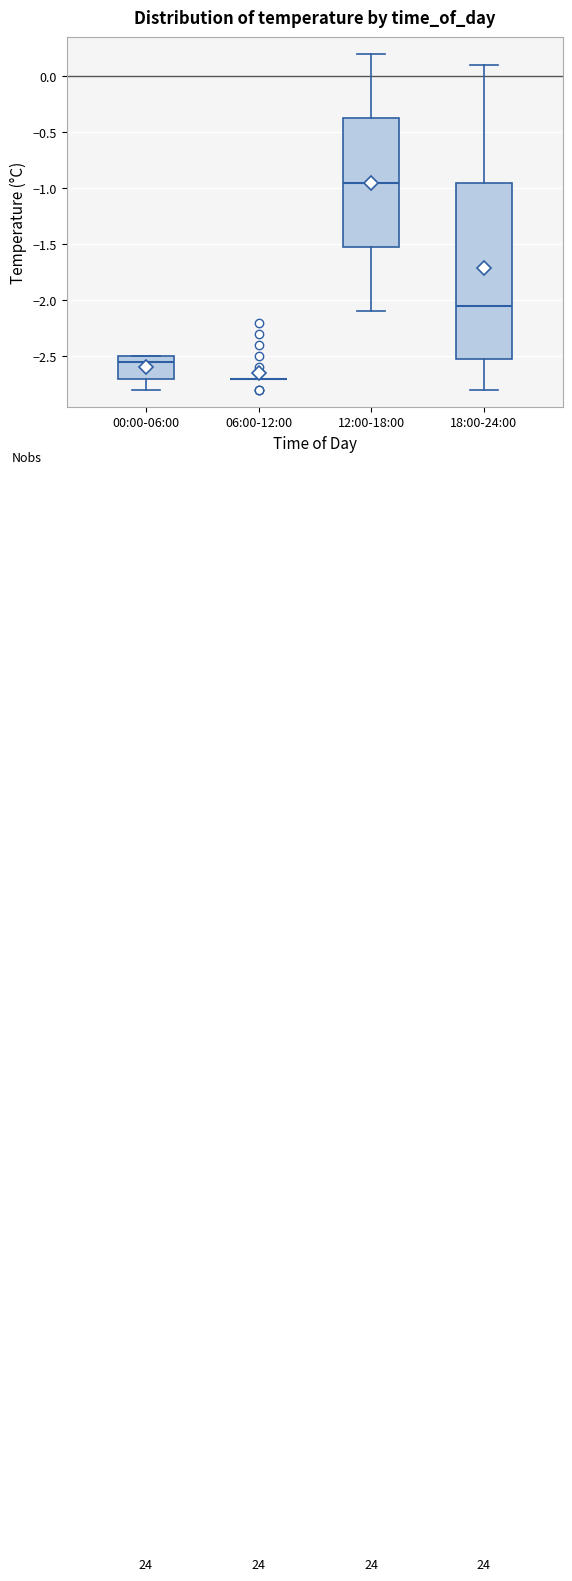

Which box is the tallest, from its lower edge to its upper edge?

18:00-24:00